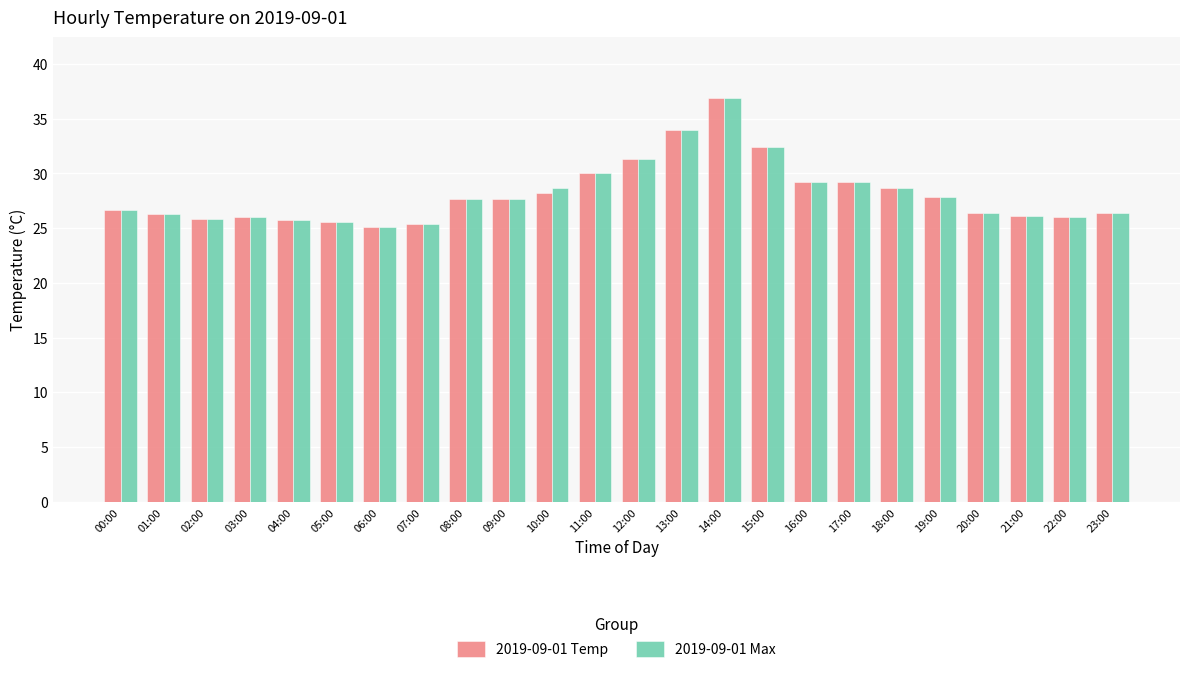

What is the total value across all series at 11:00?

60.0